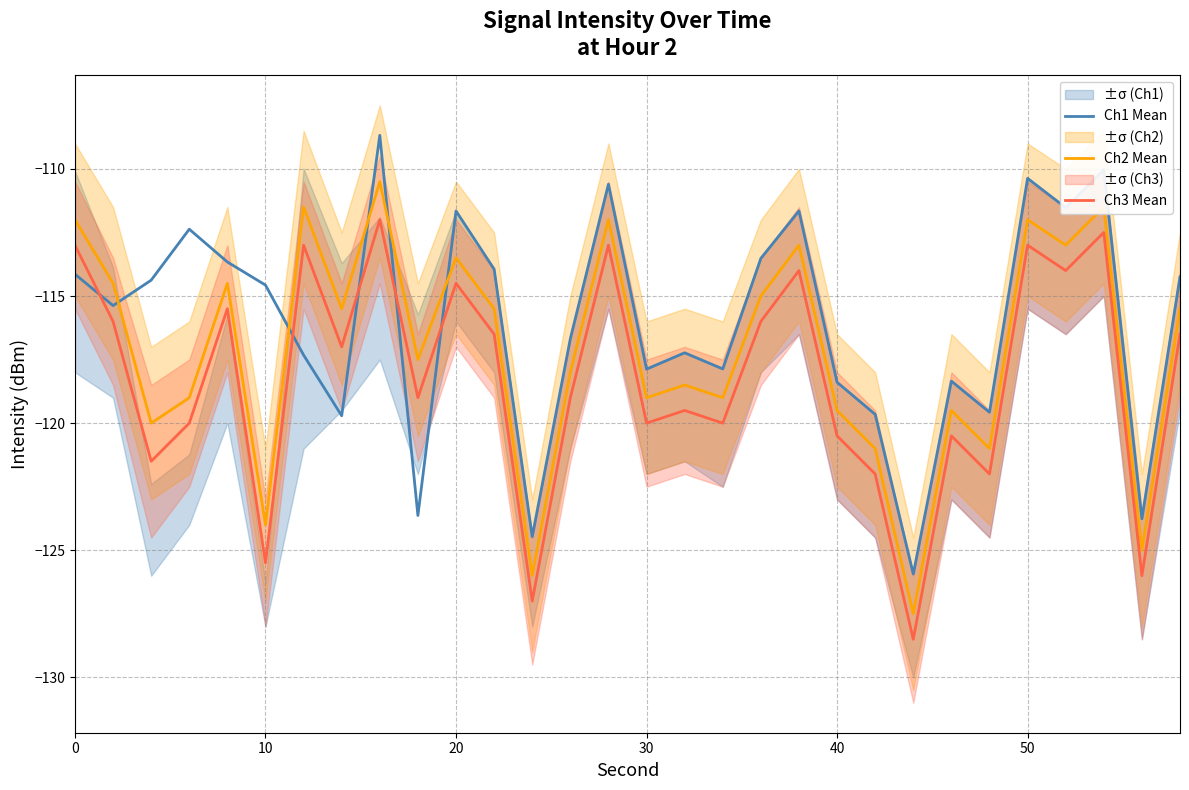

What is the highest value of the Ch1 Mean series?

-108.7